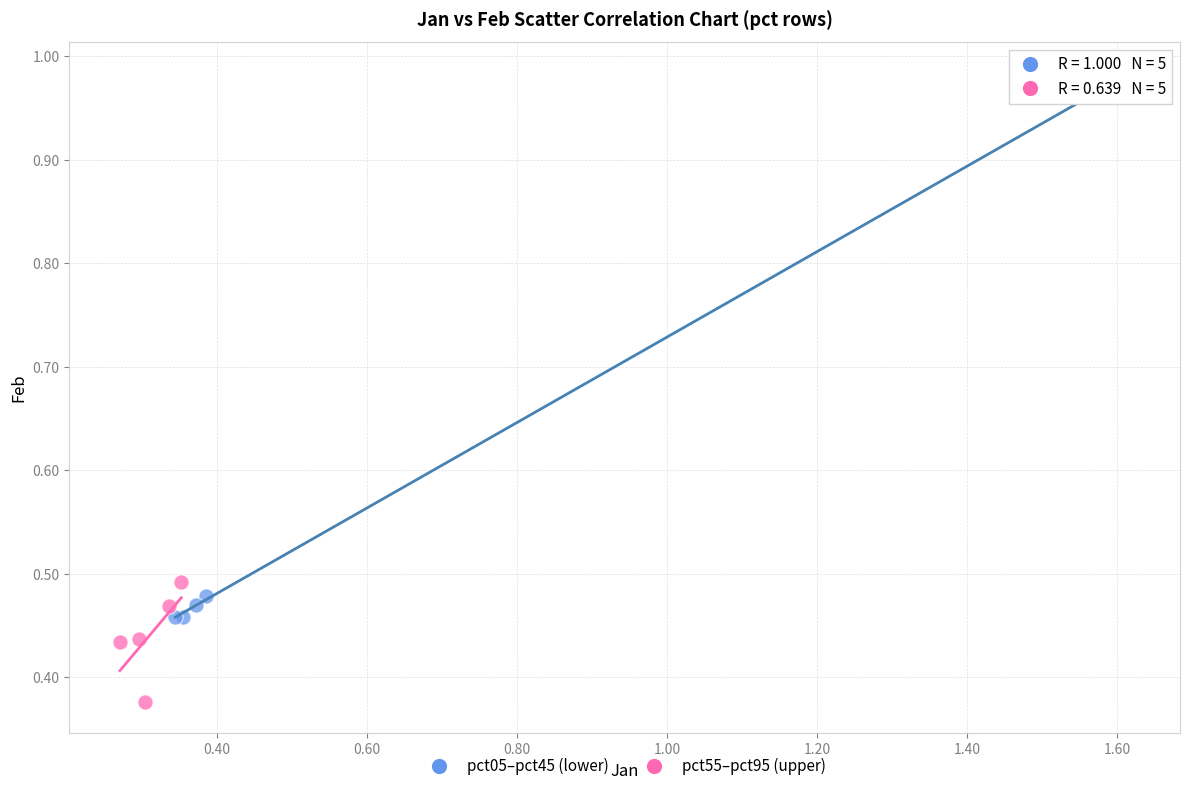

Which series reaches the maximum Y coordinate?

pct05–pct45 (lower)